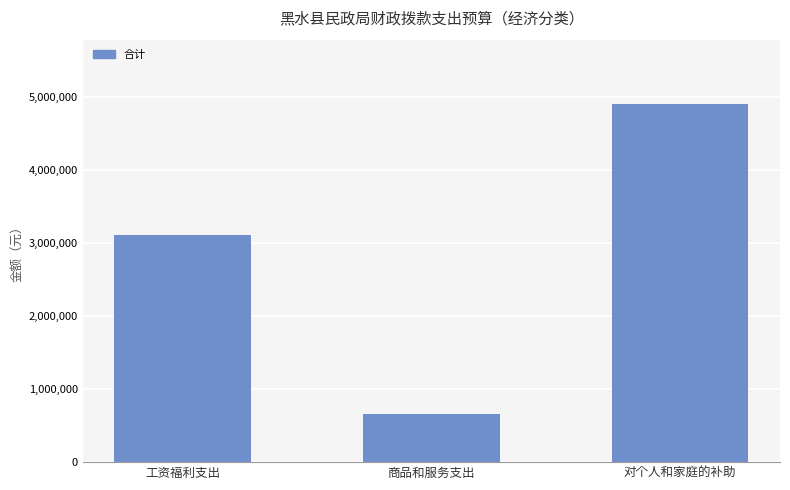

What is the difference between the maximum and minimum values?

4234342.6